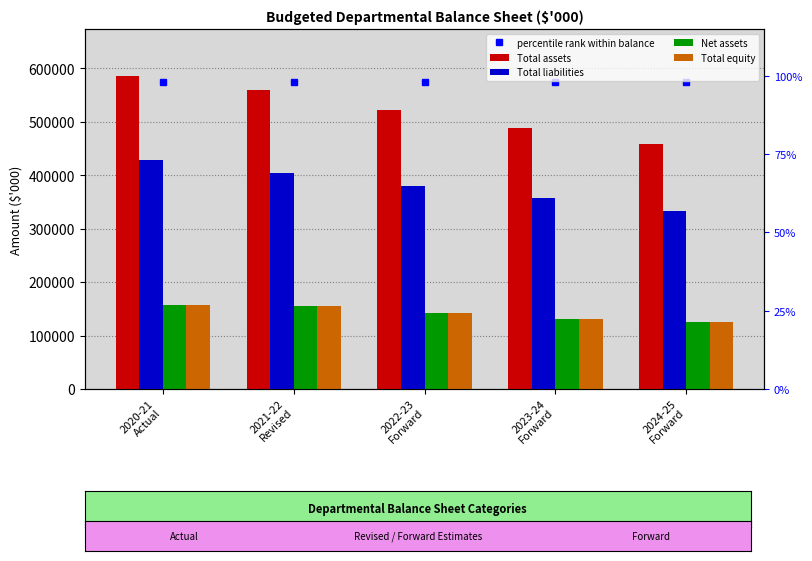

Which category has the lowest value across all series?

2024-25
Forward